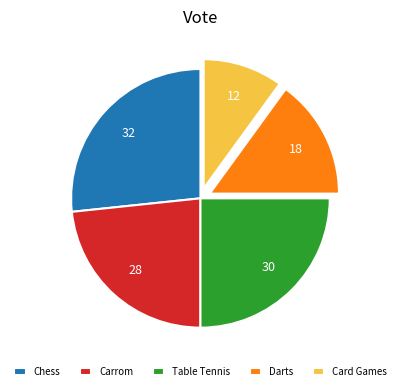

What is the smallest slice in the pie chart?

Card Games